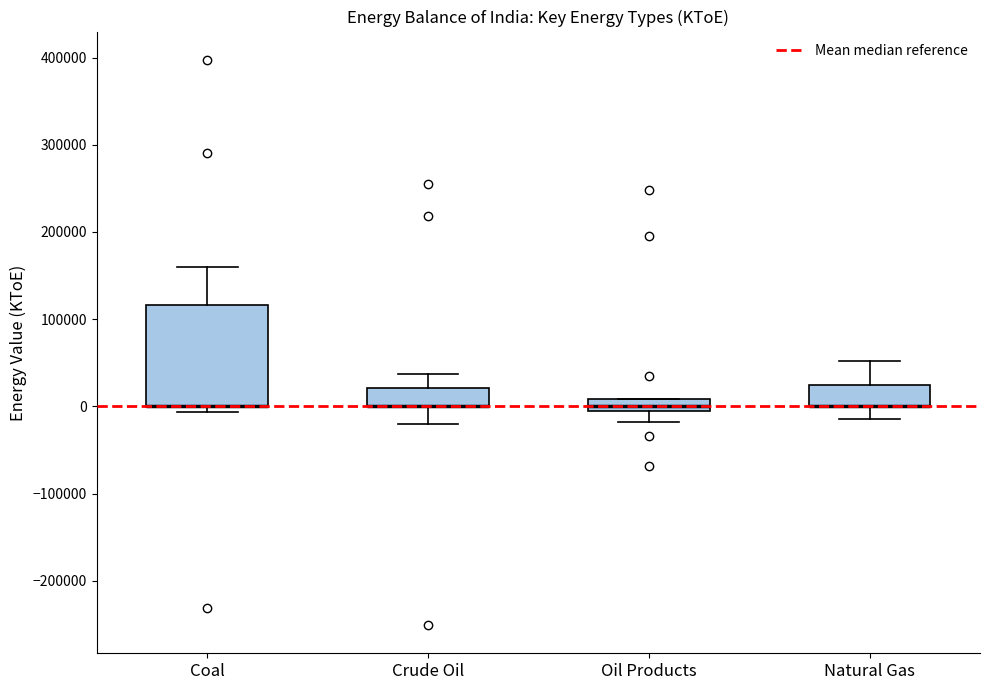

Where is the upper edge of the box for Oil Products on the y-axis? The values are not printed on the chart, so give them approximately, as read against the axis.

10000